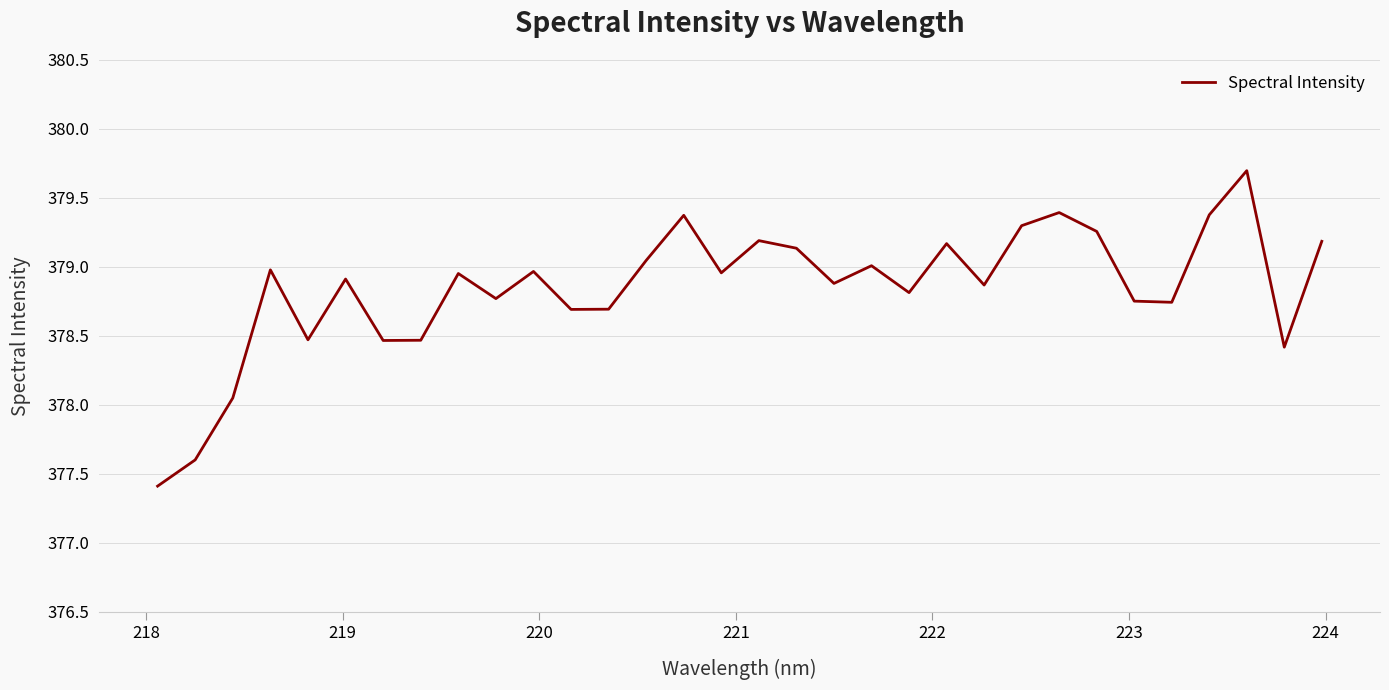

What is the difference between the second highest and second lowest values?

1.8